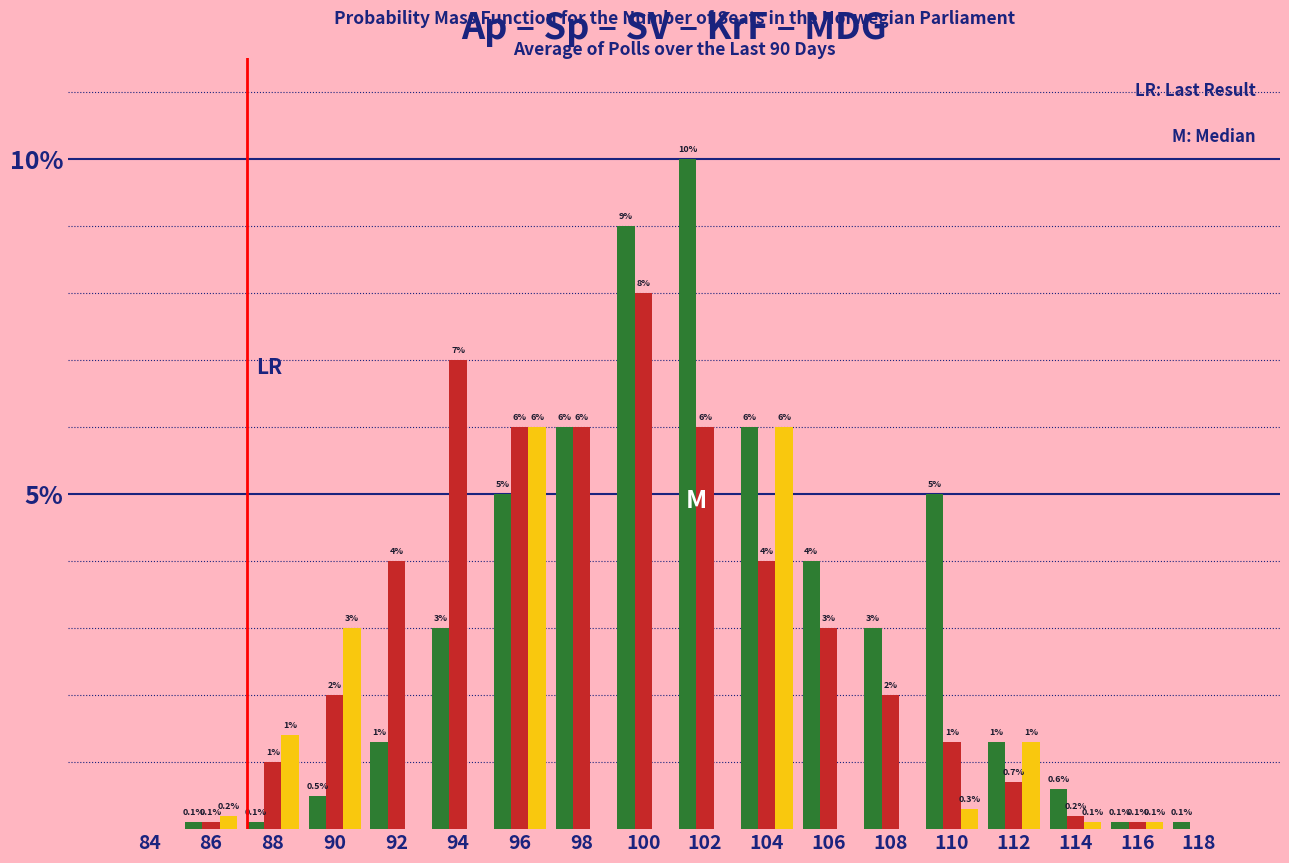

Which category has the highest value across all series?

102